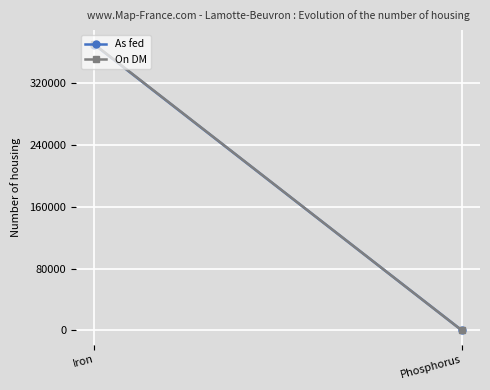

What are all the series names shown in the legend?

As fed, On DM